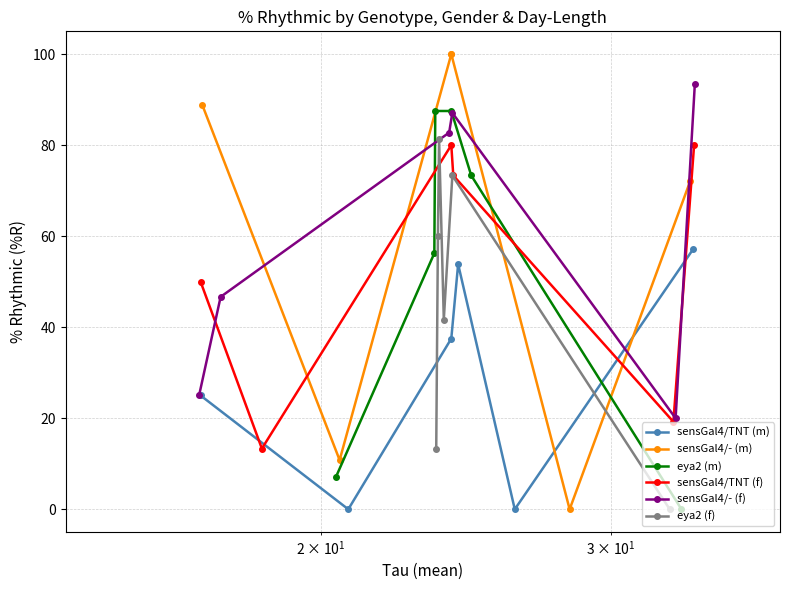

True or false: sensGal4/TNT (f) has more than 1 points higher than both neighbors.

False